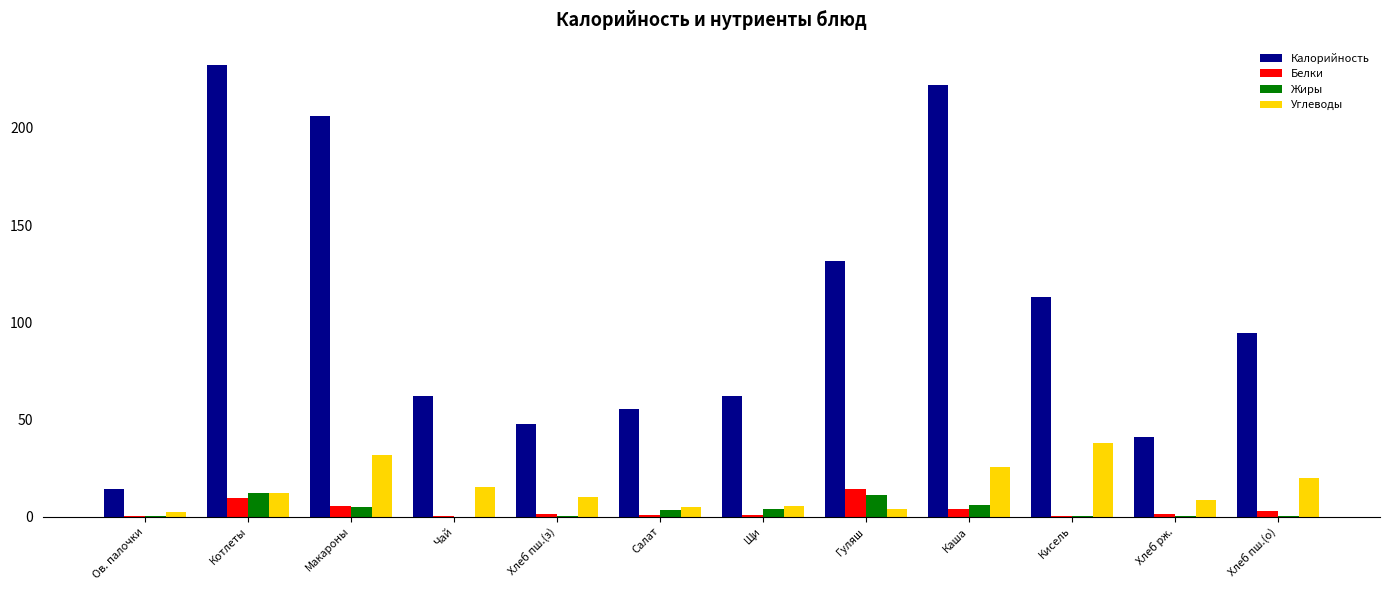

The Калорийность series shows 47.8 at Хлеб пш.(о). True or false?

False